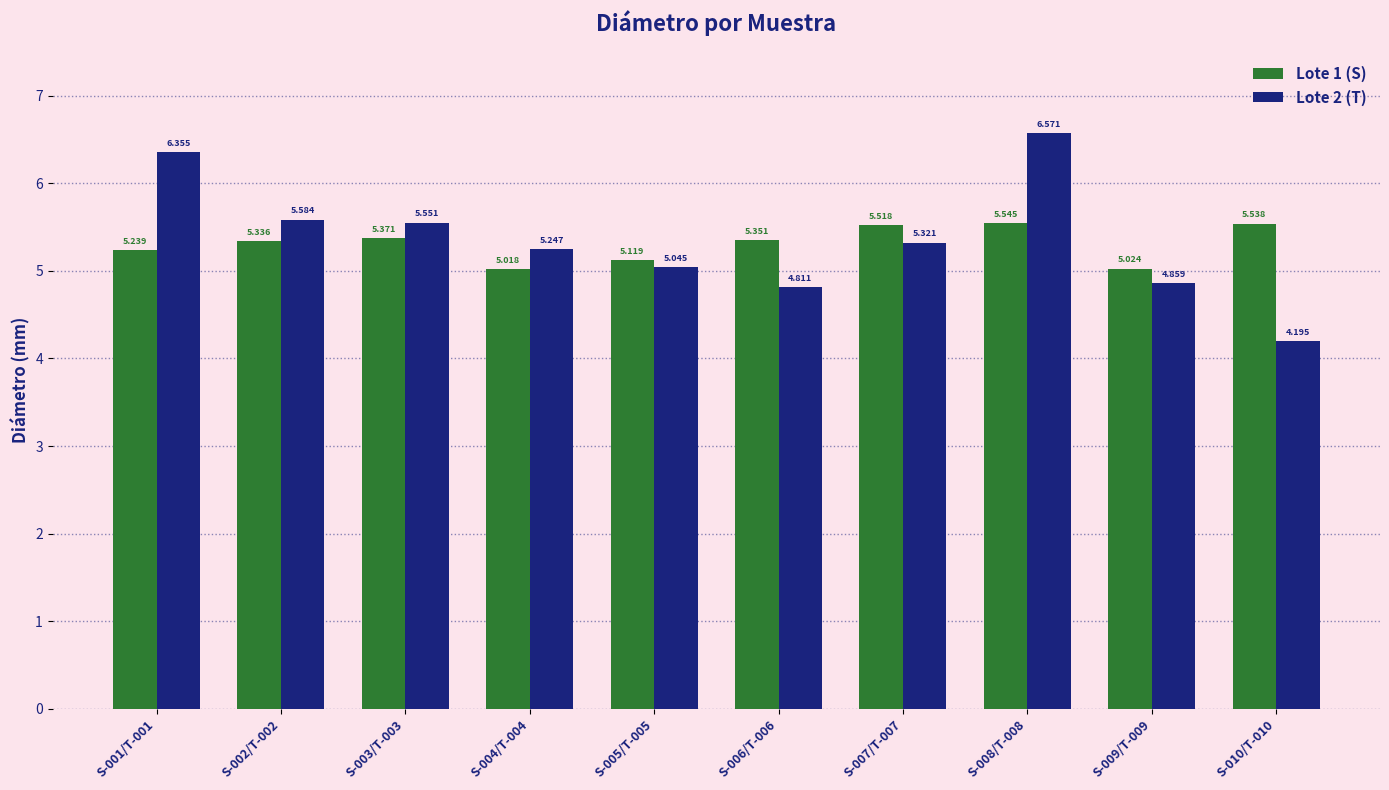

What is the label of the 1st bar from the left?

S-001/T-001